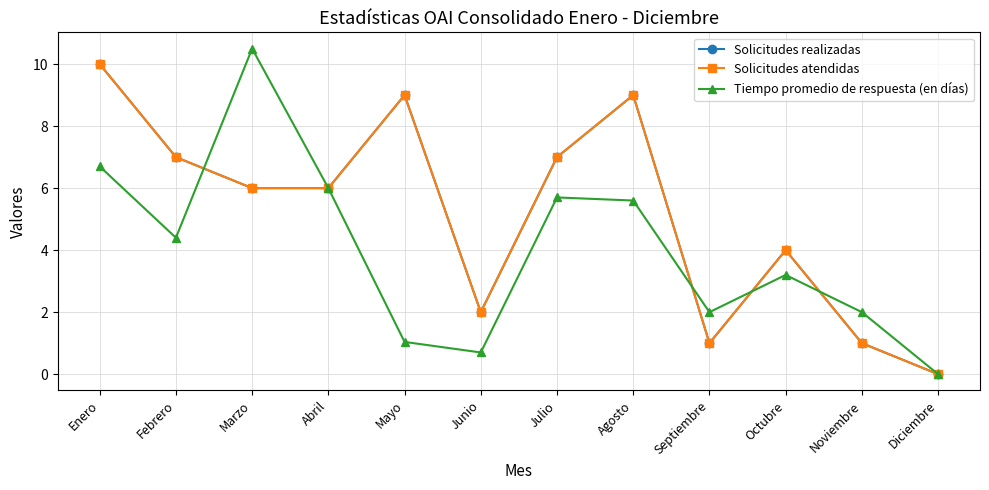

Which has a higher value, Abril or Diciembre?

Abril